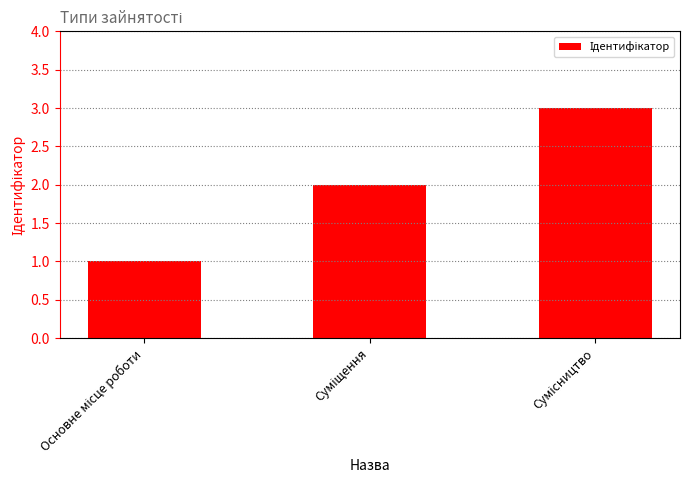

What is the greatest value displayed?

3